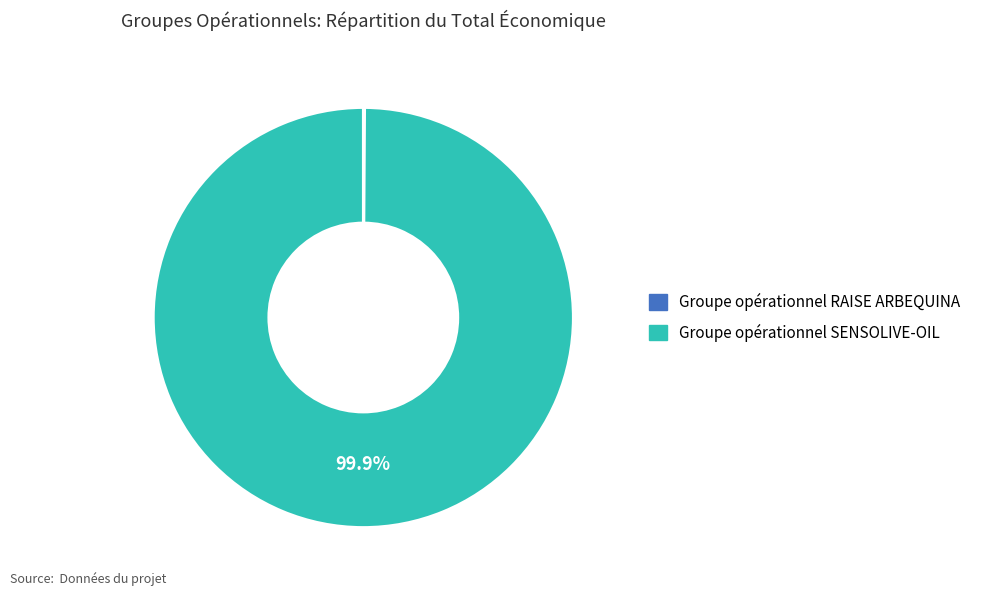

Which category has the biggest portion of the pie?

Groupe opérationnel SENSOLIVE-OIL